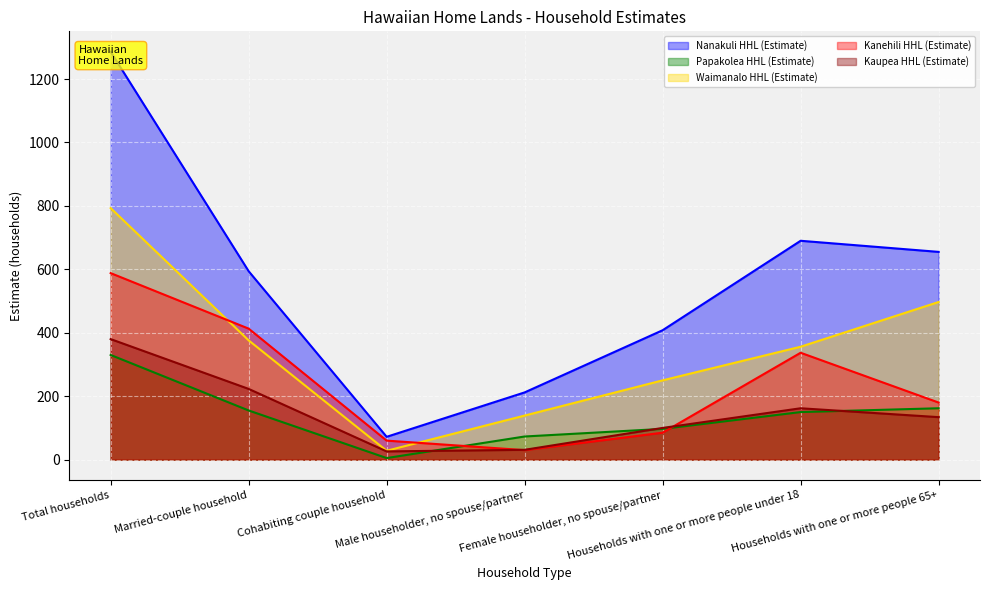

What is the label of the 4th point from the right?

Male householder, no spouse/partner